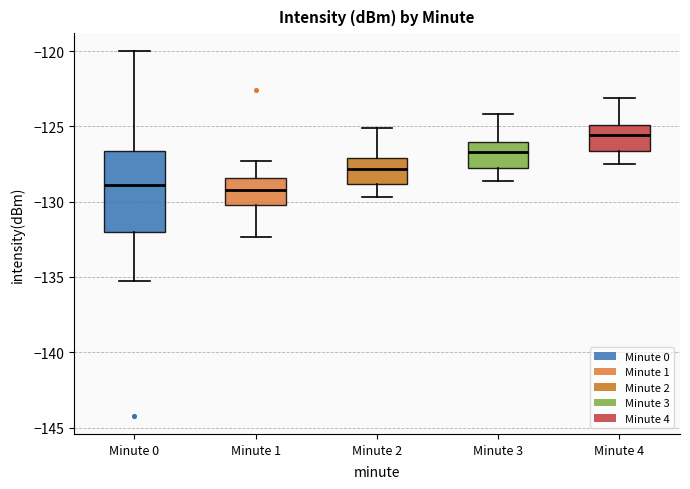

Where does the median line of the box for Minute 3 sit on the y-axis? The values are not printed on the chart, so give them approximately, as read against the axis.

-126.5